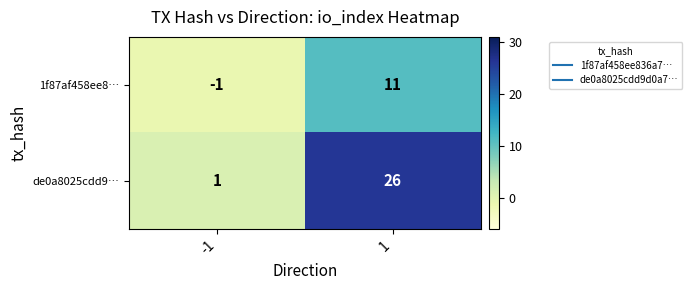

List the series in order of their overall mean, lowest first.

1f87af458ee8…, de0a8025cdd9…